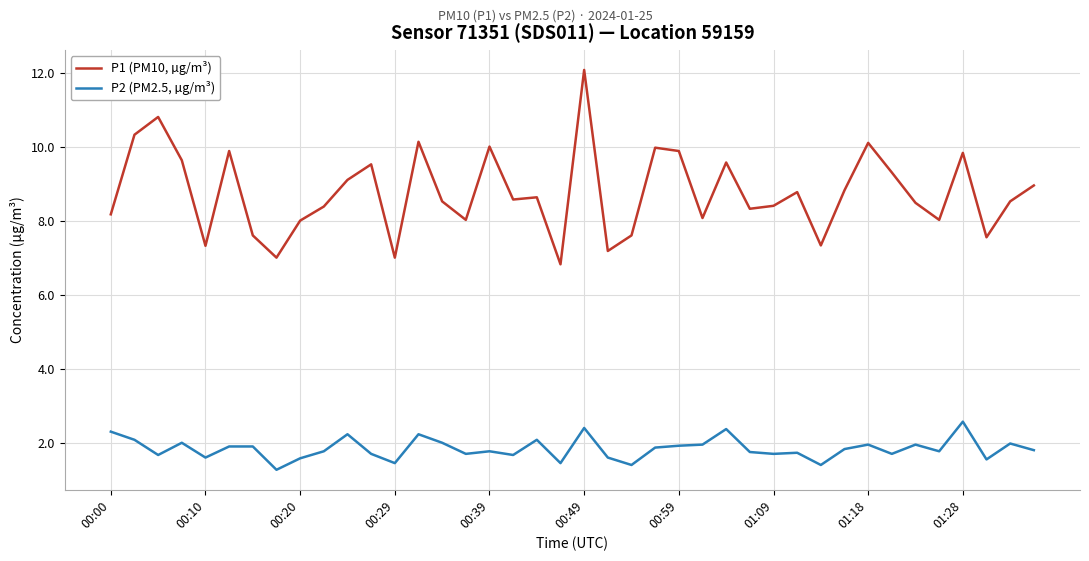

Rank the series by their average value, from highest to lowest.

P1 (PM10, µg/m³), P2 (PM2.5, µg/m³)